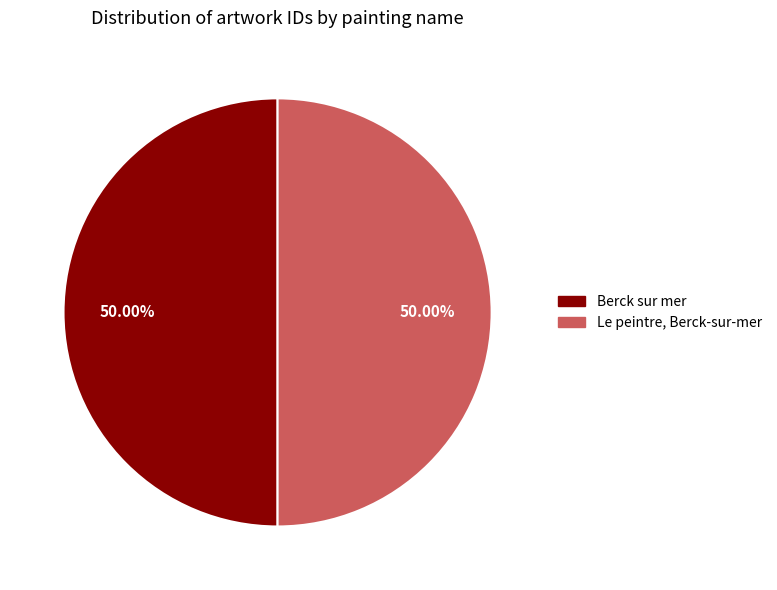

Approximately how many times larger is the value at Le peintre, Berck-sur-mer compared to Berck sur mer?

1.0